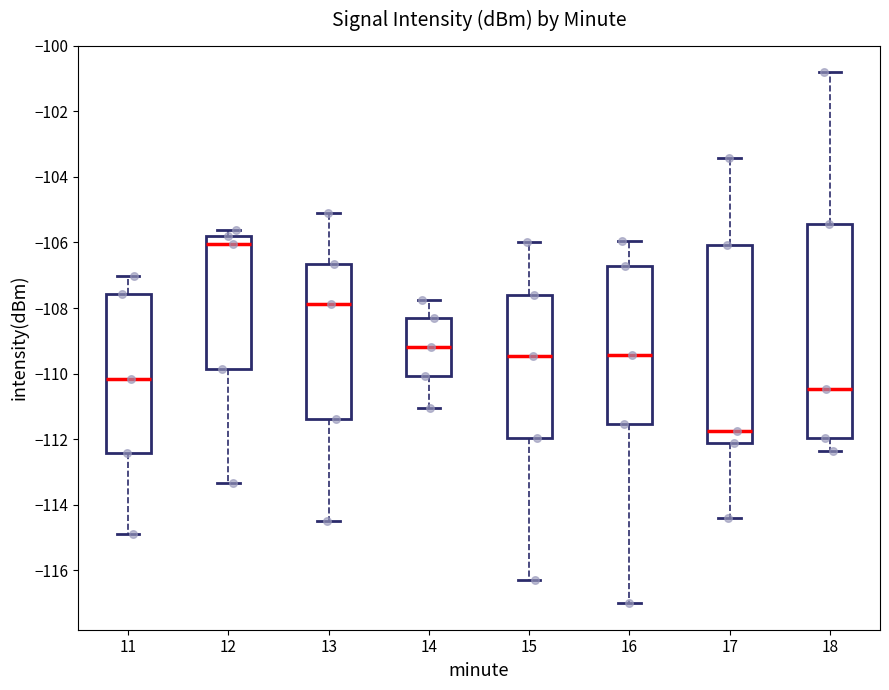

Which box's median line is the lowest?

17